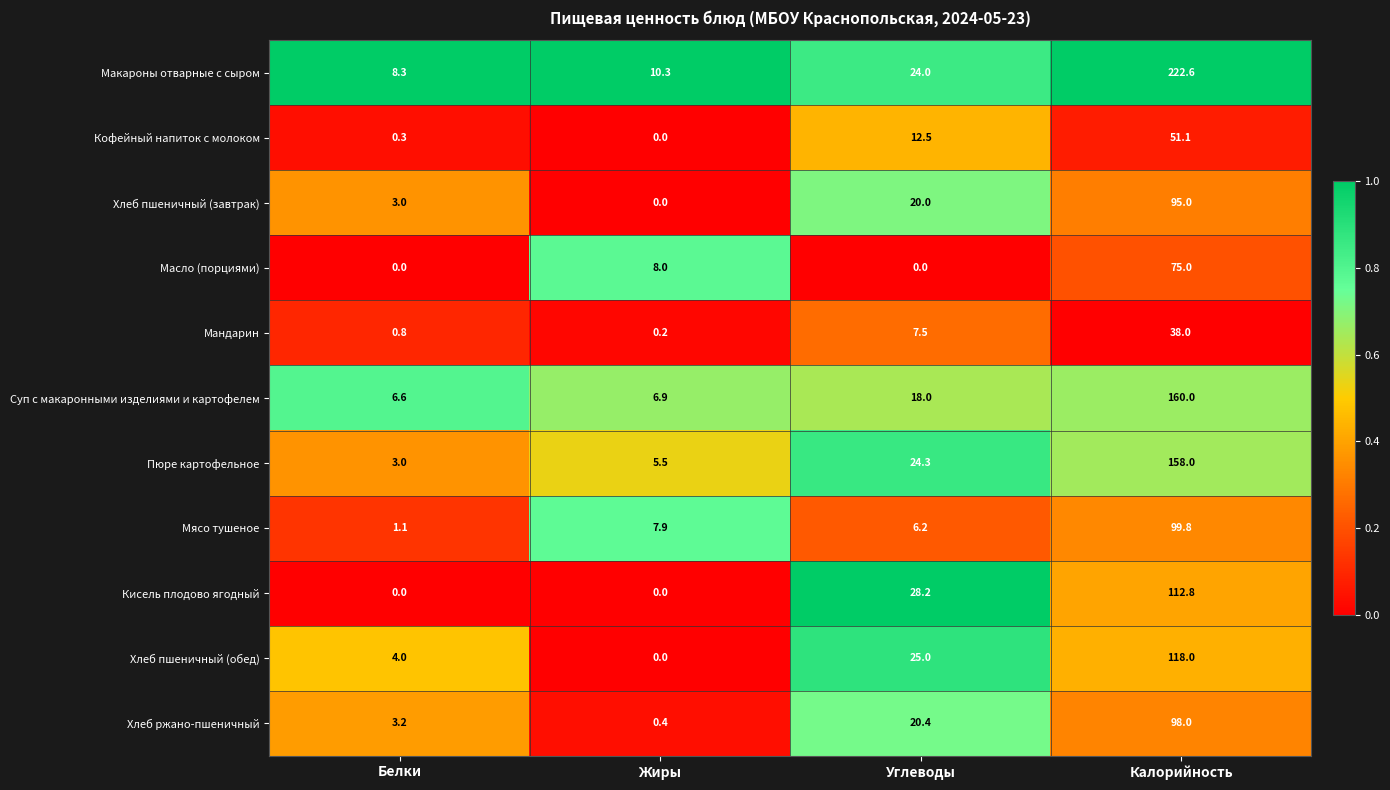

What is the spread (max minus min) of values at Калорийность?

184.6